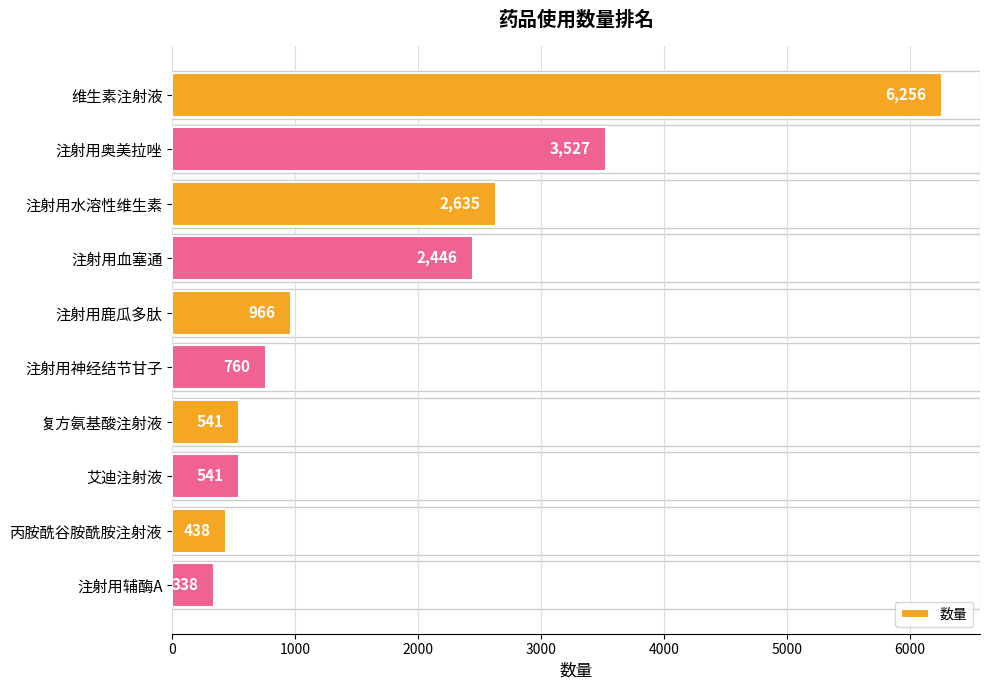

Is it true that the value at 丙胺酰谷胺酰胺注射液 is 162?

False